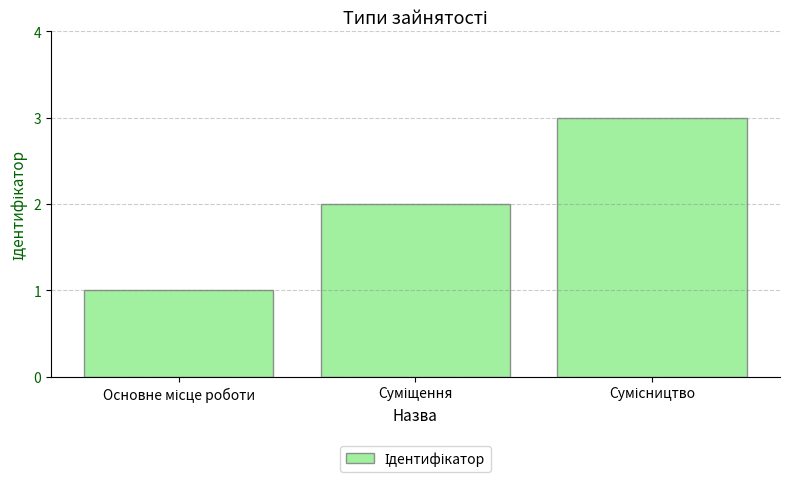

What is the greatest value displayed?

3